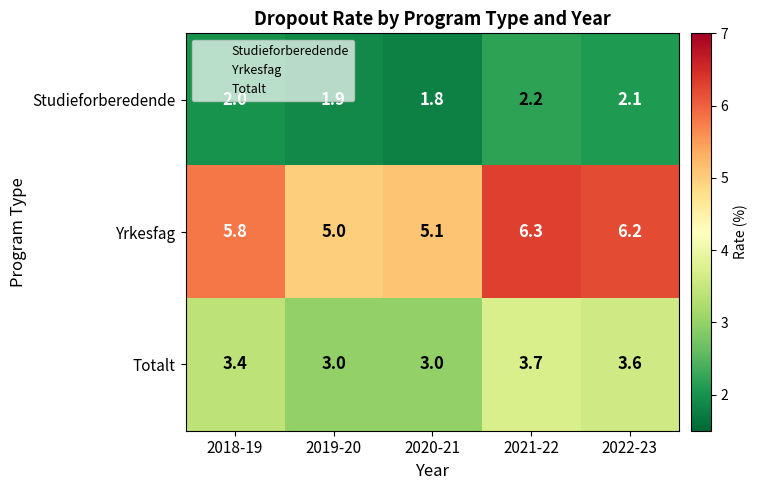

Which series has the largest total across all categories?

Yrkesfag